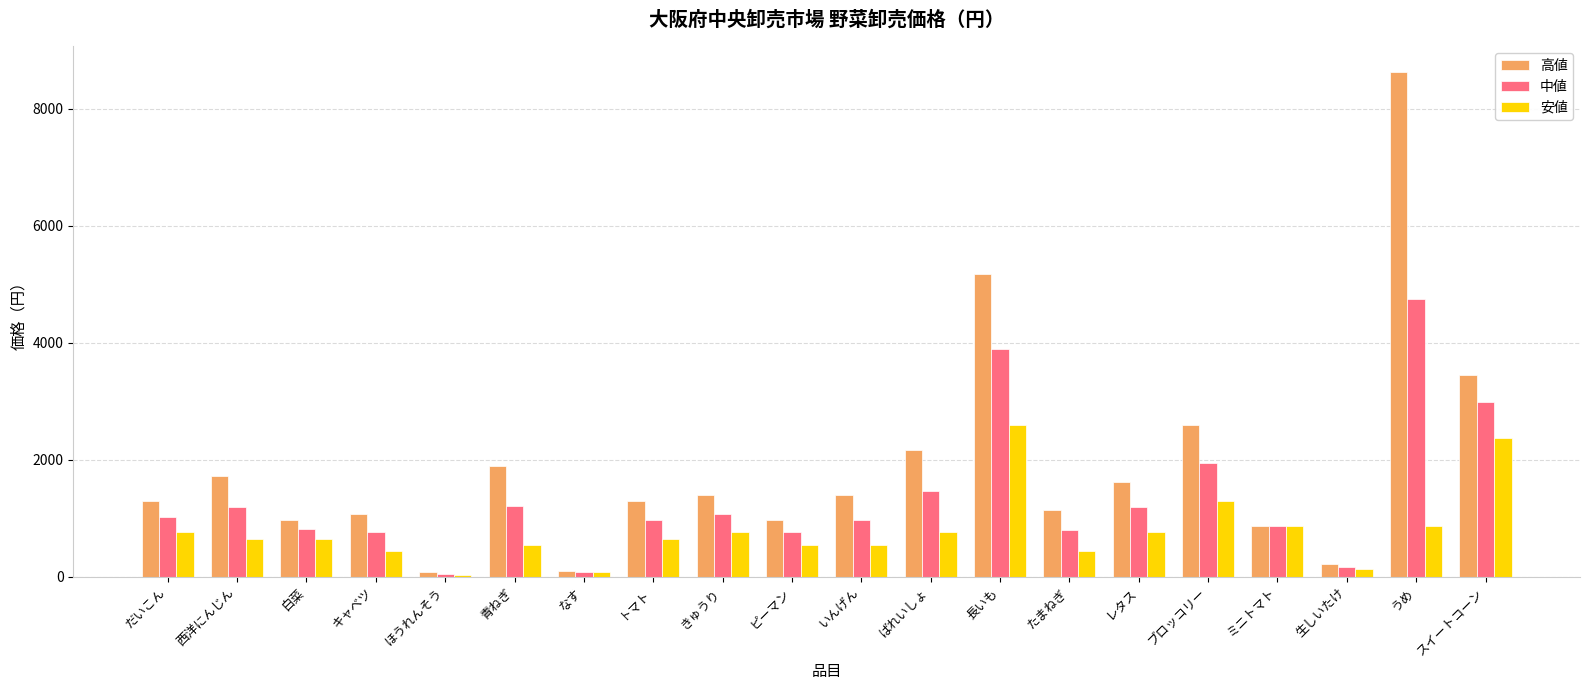

Which series has the largest range (max minus min)?

高値